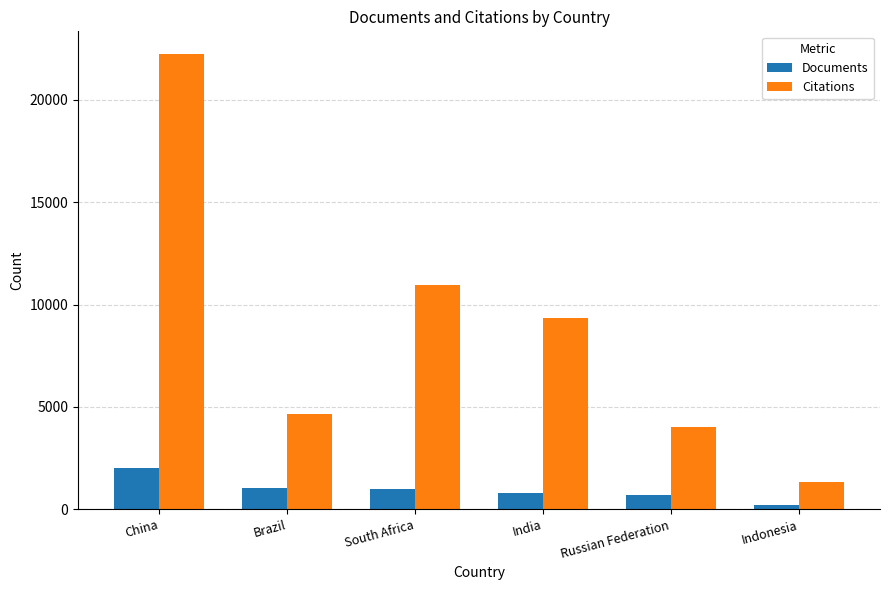

What is the difference between the maximum and minimum values in the Documents series?

1789